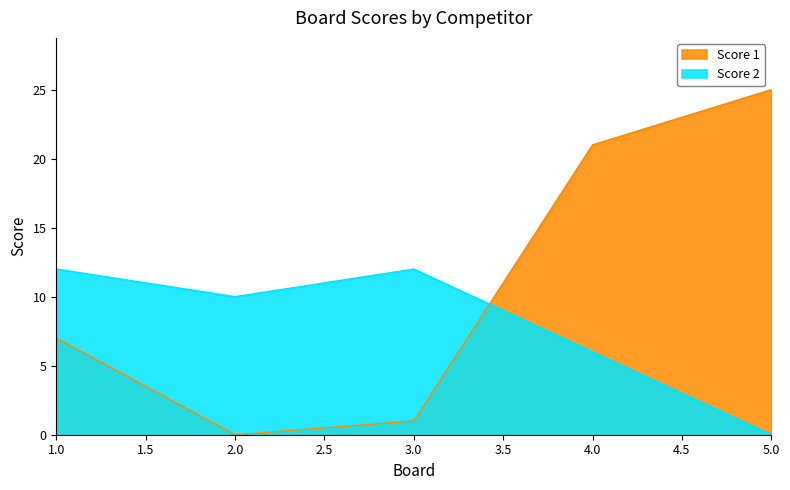

At which category is the sum across all series the highest?

4.0